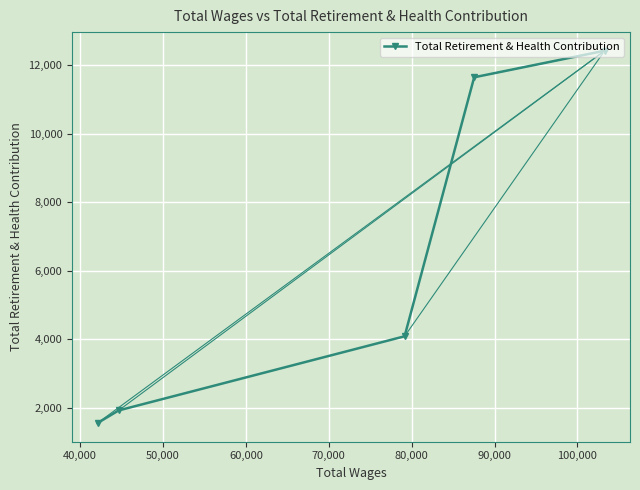

What is the value of the 4th point from the left?

11641